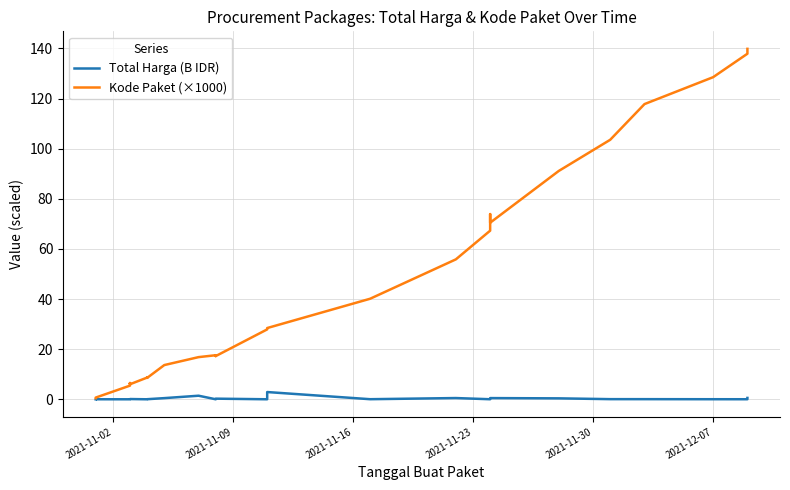

True or false: Total Harga (B IDR) and Kode Paket (×1000) cross at least once.

False